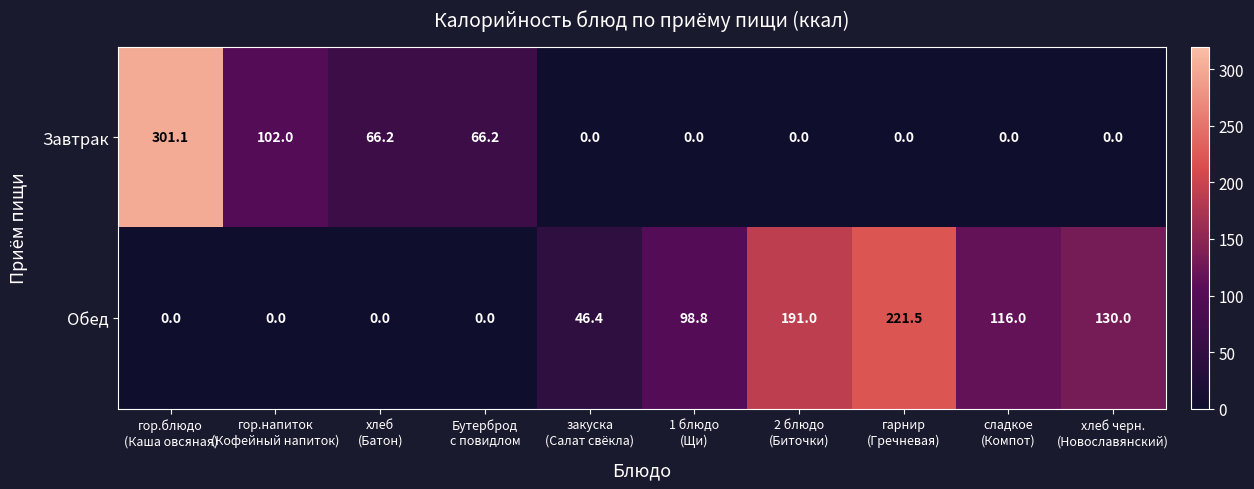

At which category is the sum across all series the highest?

гор.блюдо
(Каша овсяная)